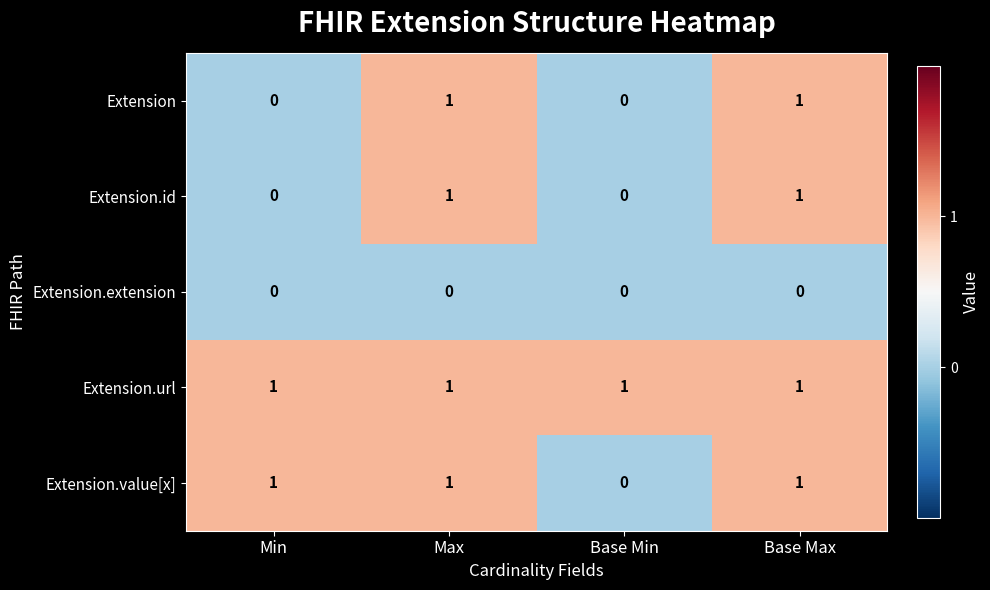

Which series has the largest total across all categories?

Extension.url